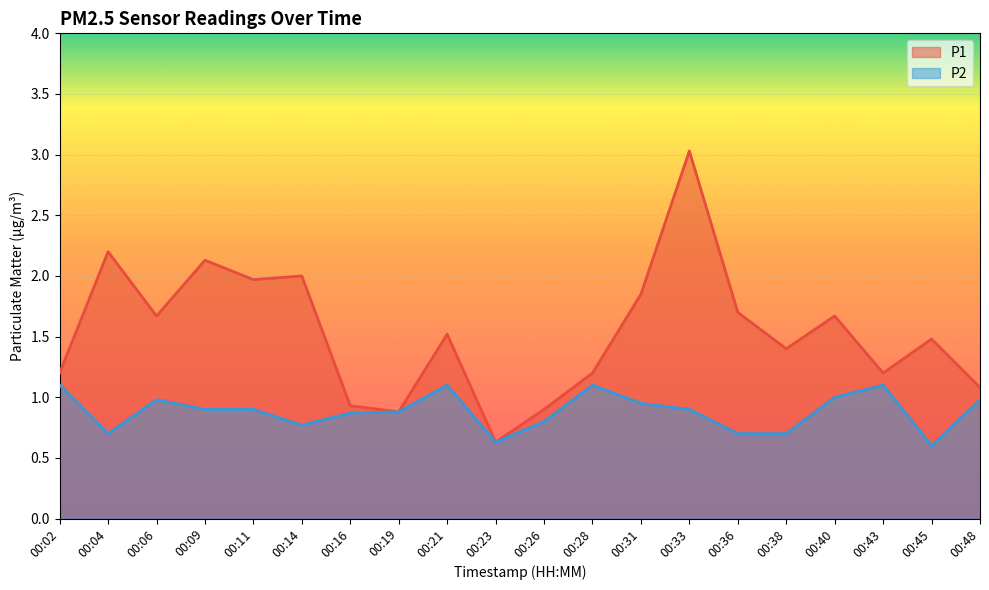

What is the average value of the P2 series?

0.9